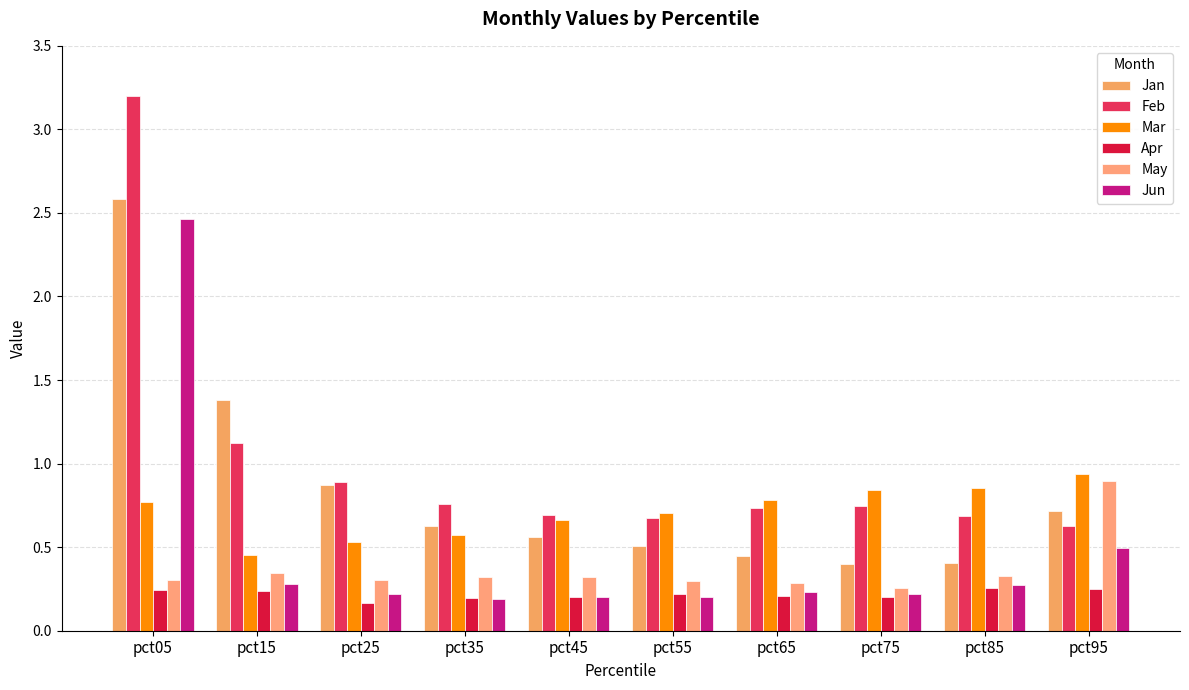

What is the greatest value displayed?

3.2